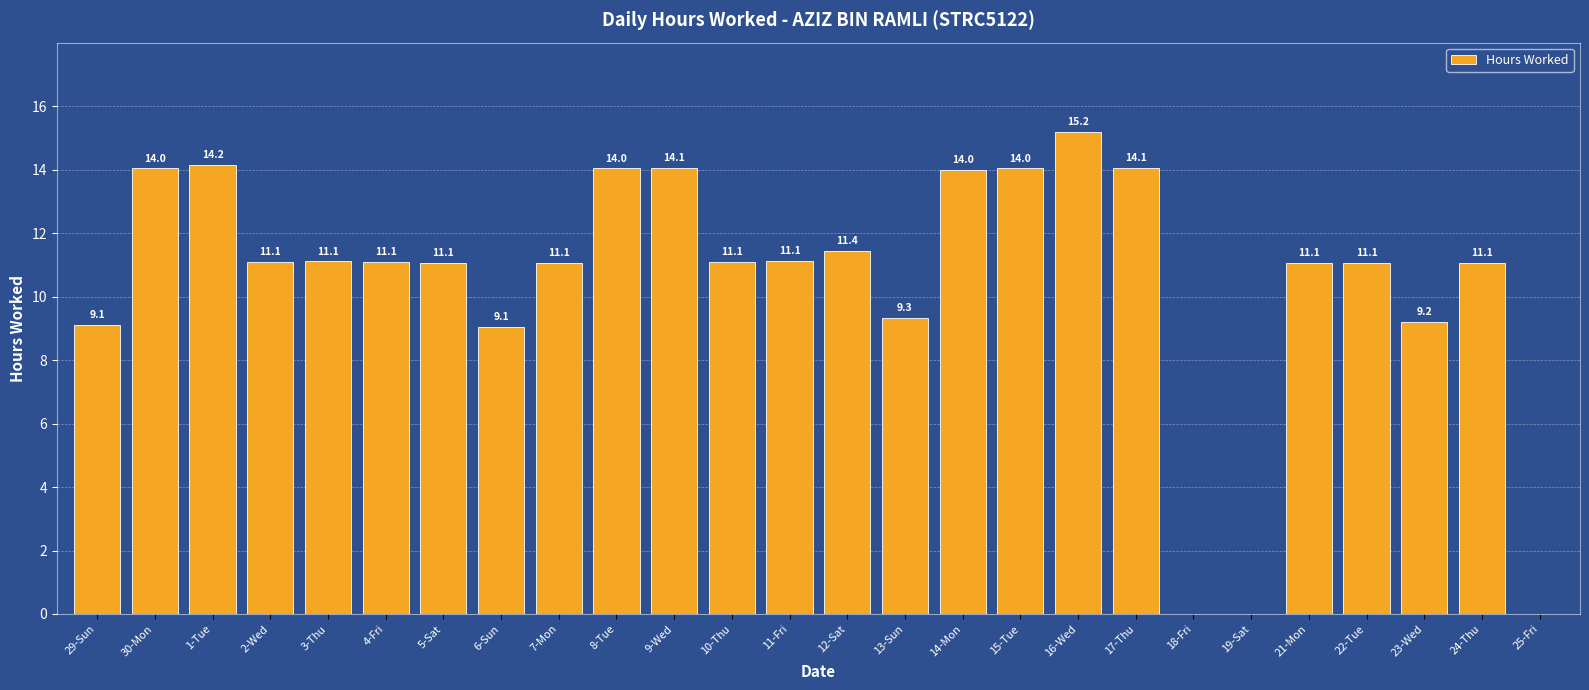

The chart shows a value of 11.1 at 21-Mon. True or false?

True